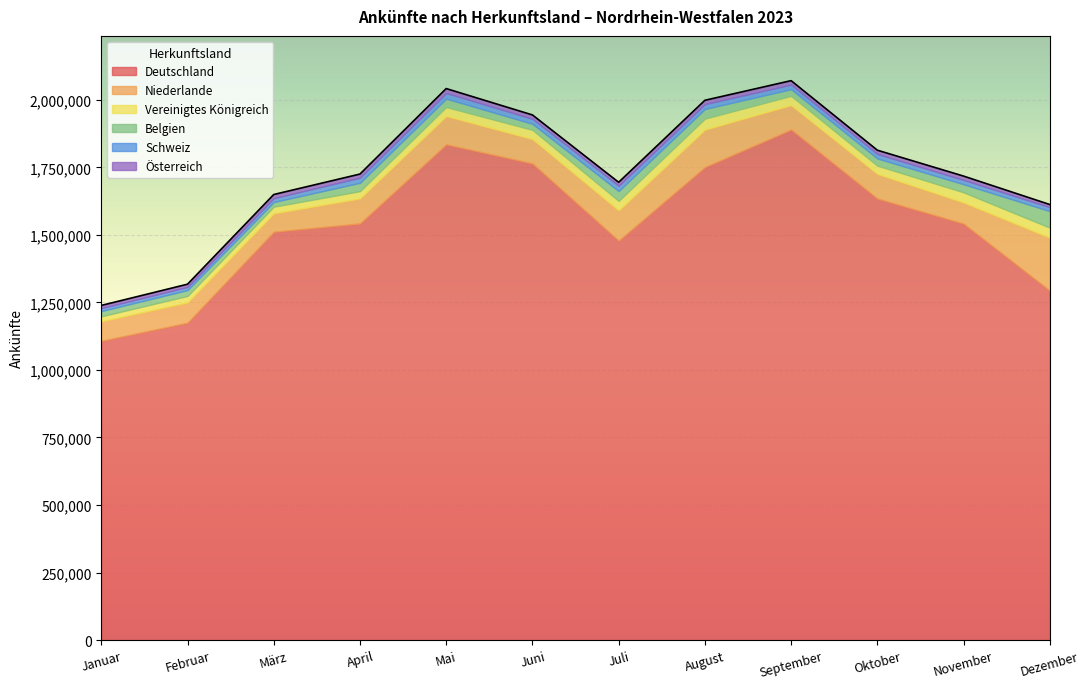

How many lines are shown in the chart?

6